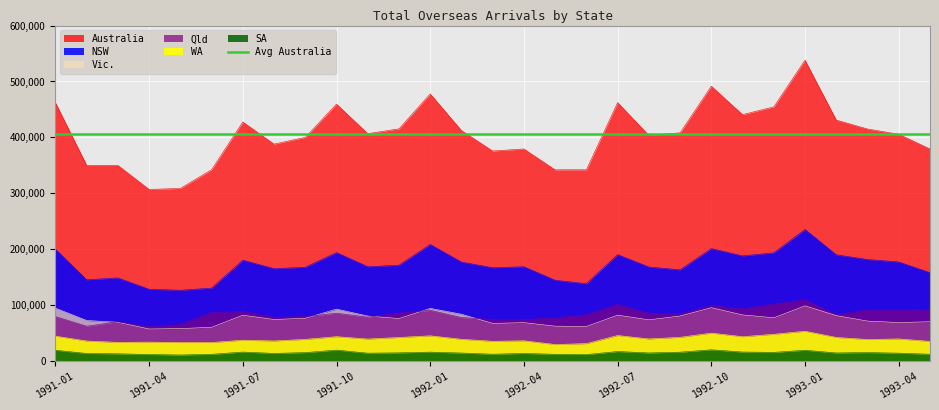

What is the difference between the maximum and minimum values in the WA series?

23790